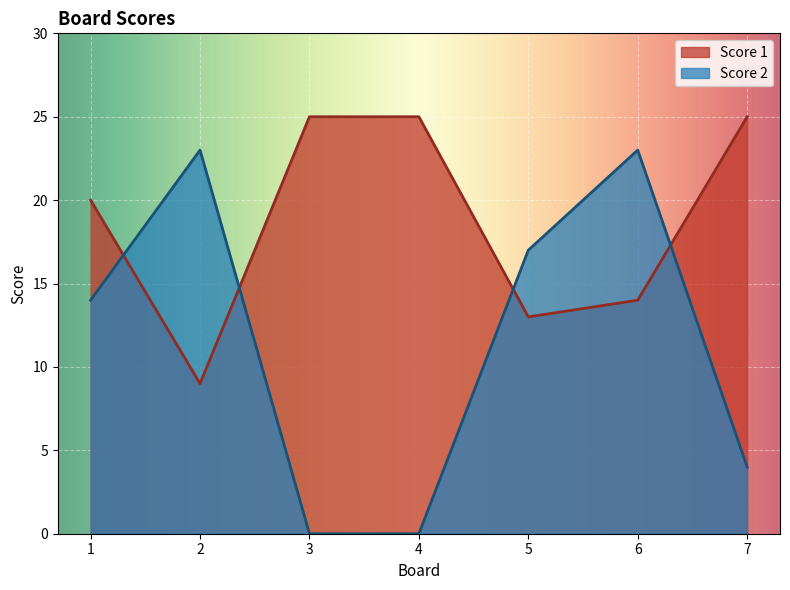

What value does the Score 2 series have at 6?

23